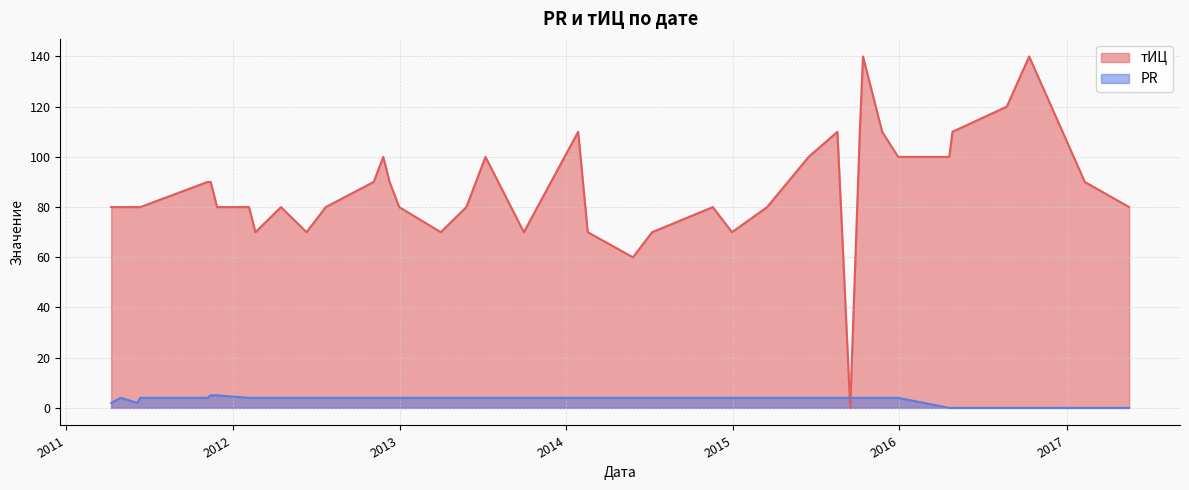

In PR, how many points are higher than both neighbors (excluding endpoints)?

1